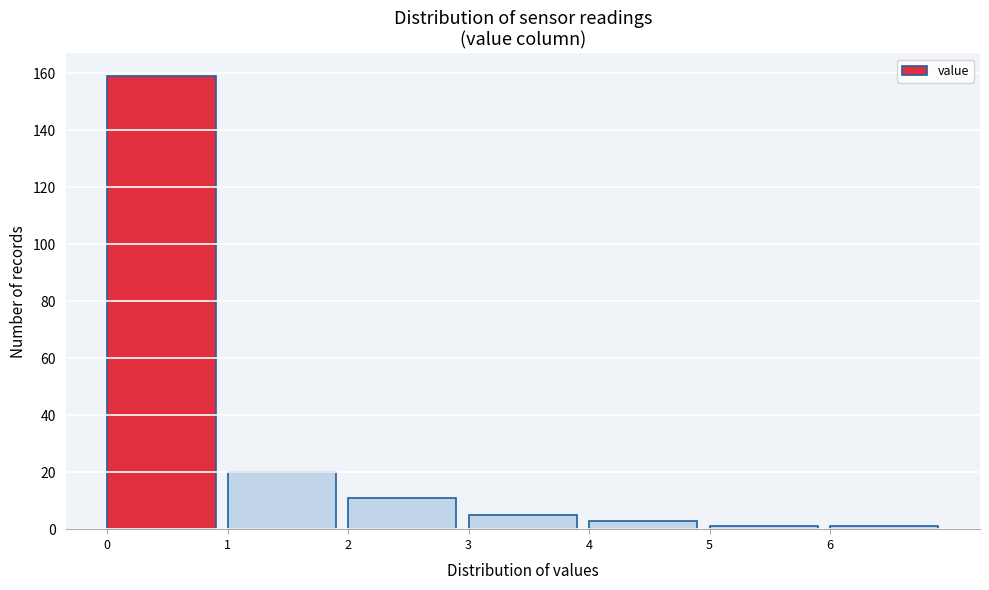

Over which range of the x-axis is the bar tallest?

0 to 1